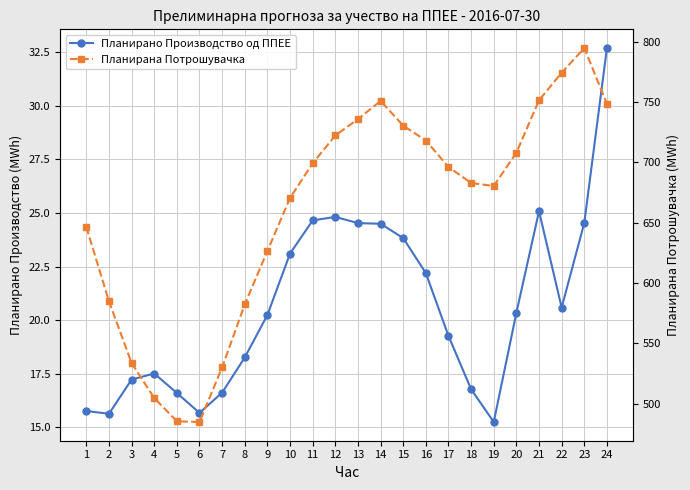

True or false: Планирано Производство од ППЕЕ has a value of 13.8 at 15.

False